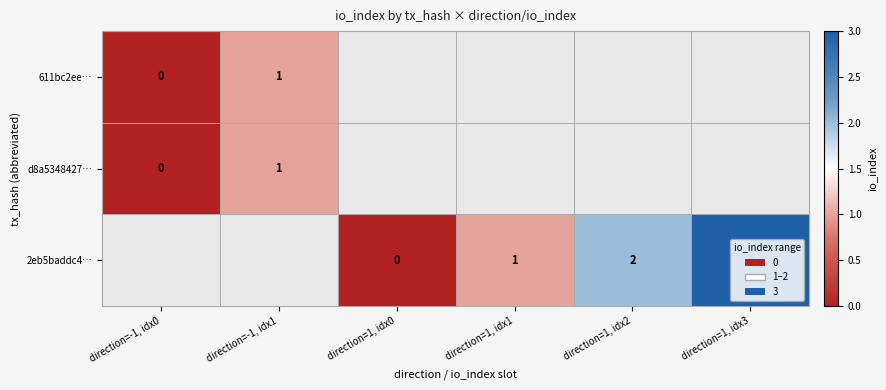

Is the value of 2eb5baddc4… at direction=1, idx2 greater than the value of 611bc2ee… at direction=-1, idx0?

Yes